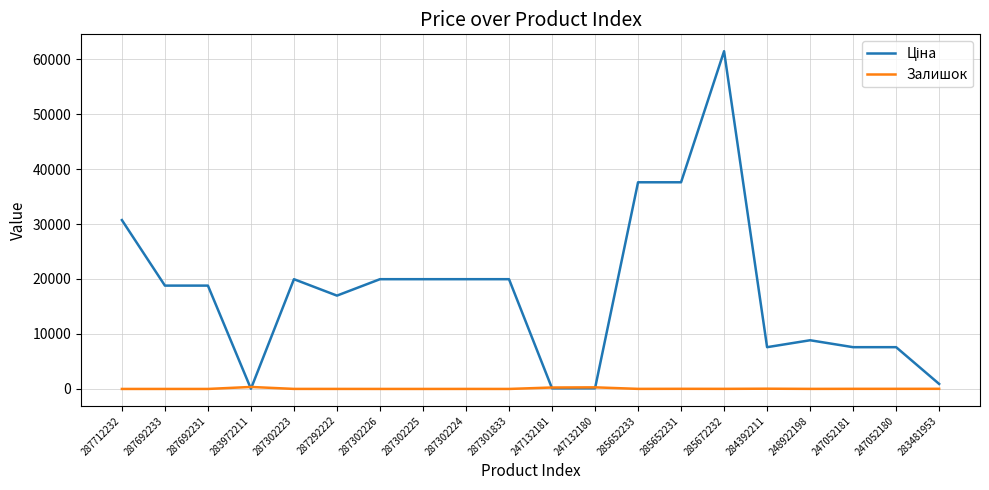

At which category is the sum across all series the highest?

285672232